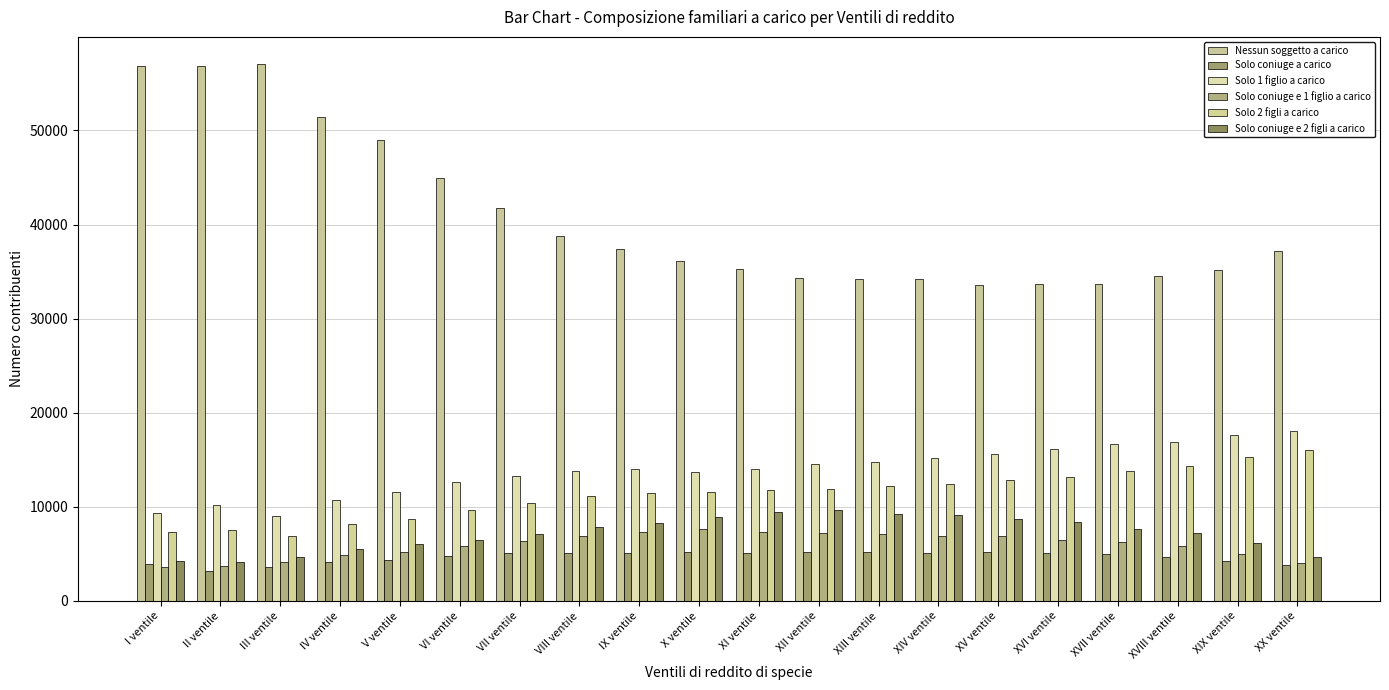

Which series has the largest range (max minus min)?

Nessun soggetto a carico